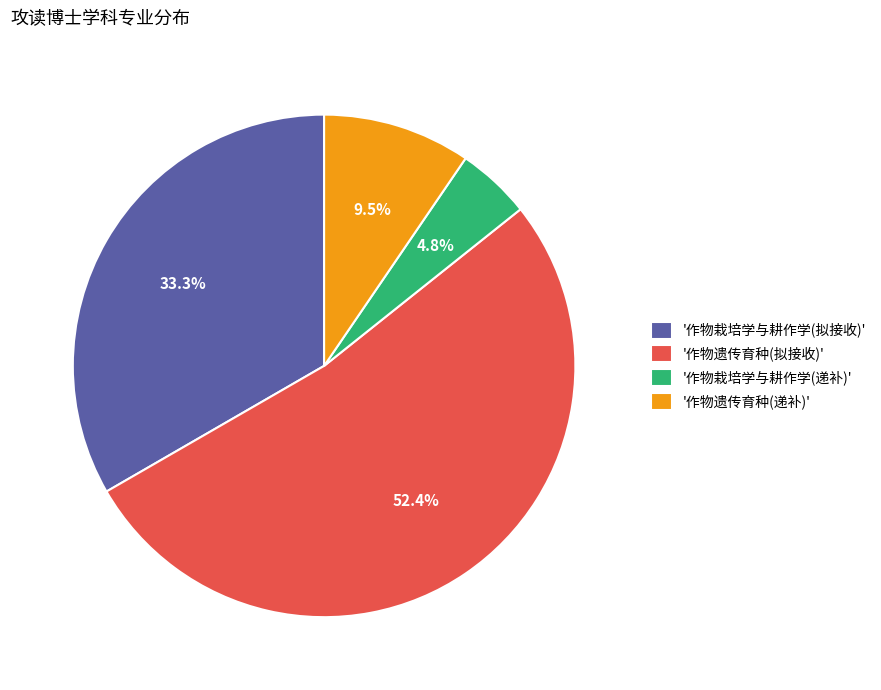

To the nearest percent, what is the difference between the largest and smallest slice percentages?

48%